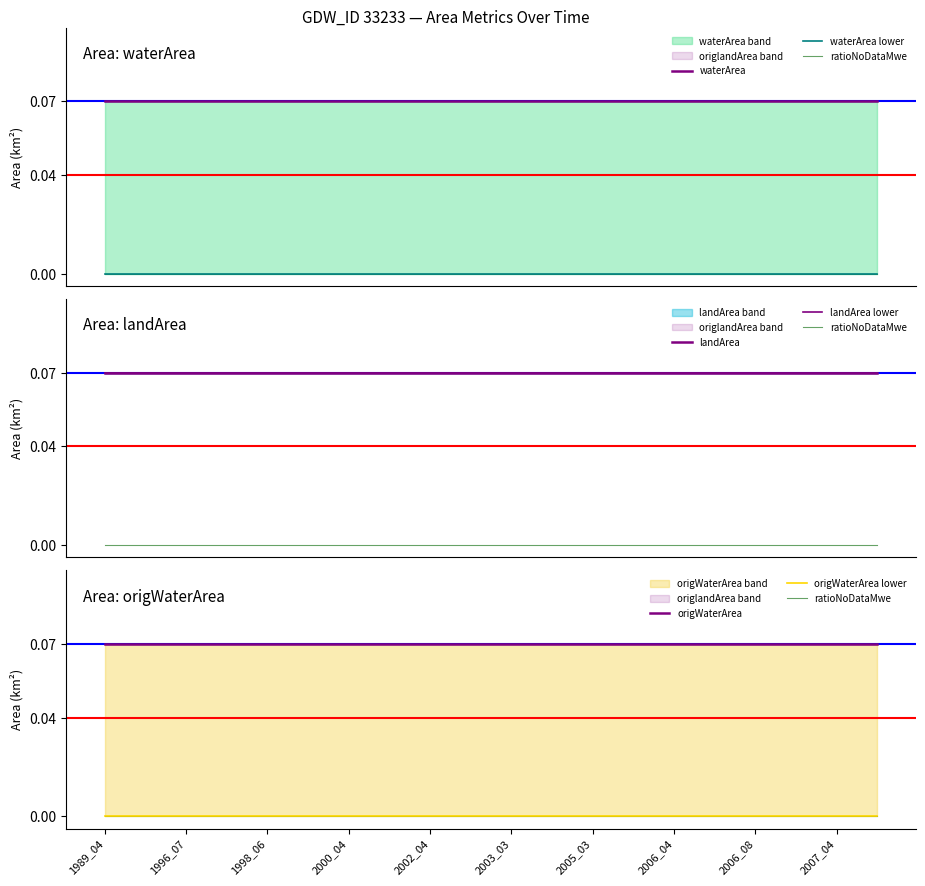

List the labels in order of waterArea value, largest first.

1989_04, 1989_05, 1996_07, 1998_05, 1998_06, 1999_04, 2000_04, 2000_05, 2002_04, 2002_09, 2003_03, 2004_04, 2005_03, 2005_06, 2006_04, 2006_06, 2006_08, 2007_03, 2007_04, 2007_05